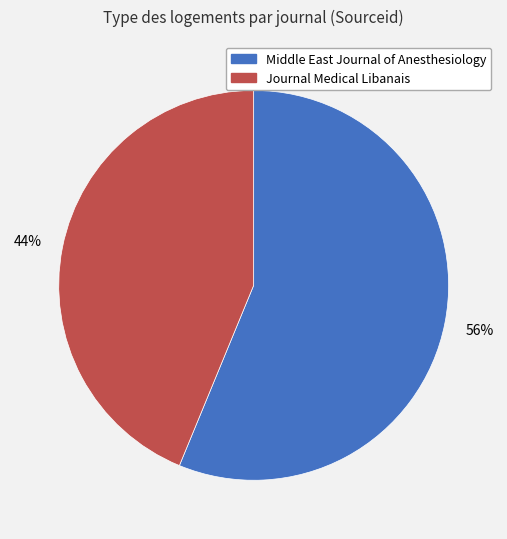

The Middle East Journal of Anesthesiology slice represents 56% of the pie. True or false?

True